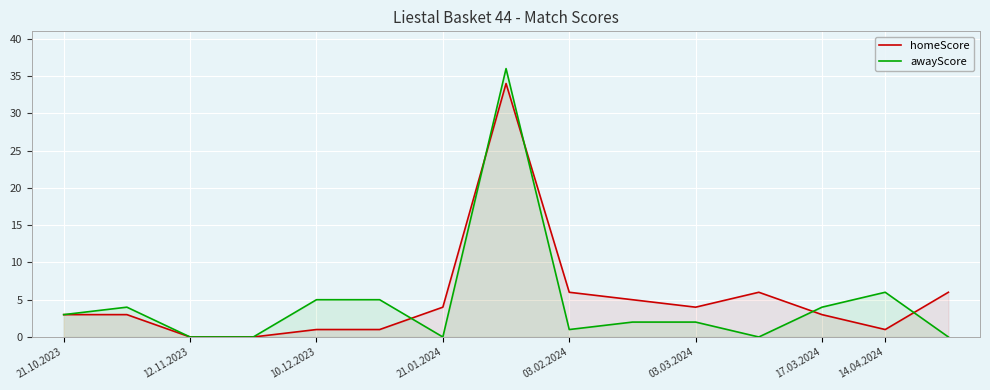

Which series has the largest range (max minus min)?

awayScore